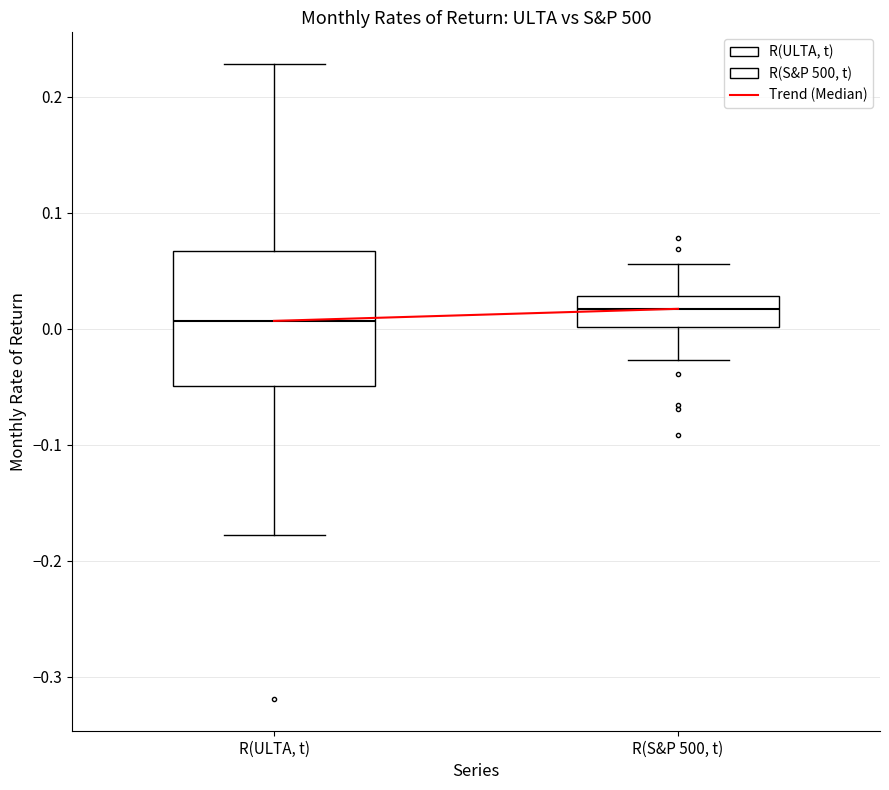

Comparing the boxes themselves (not the whiskers), which one is the tallest?

R(ULTA, t)